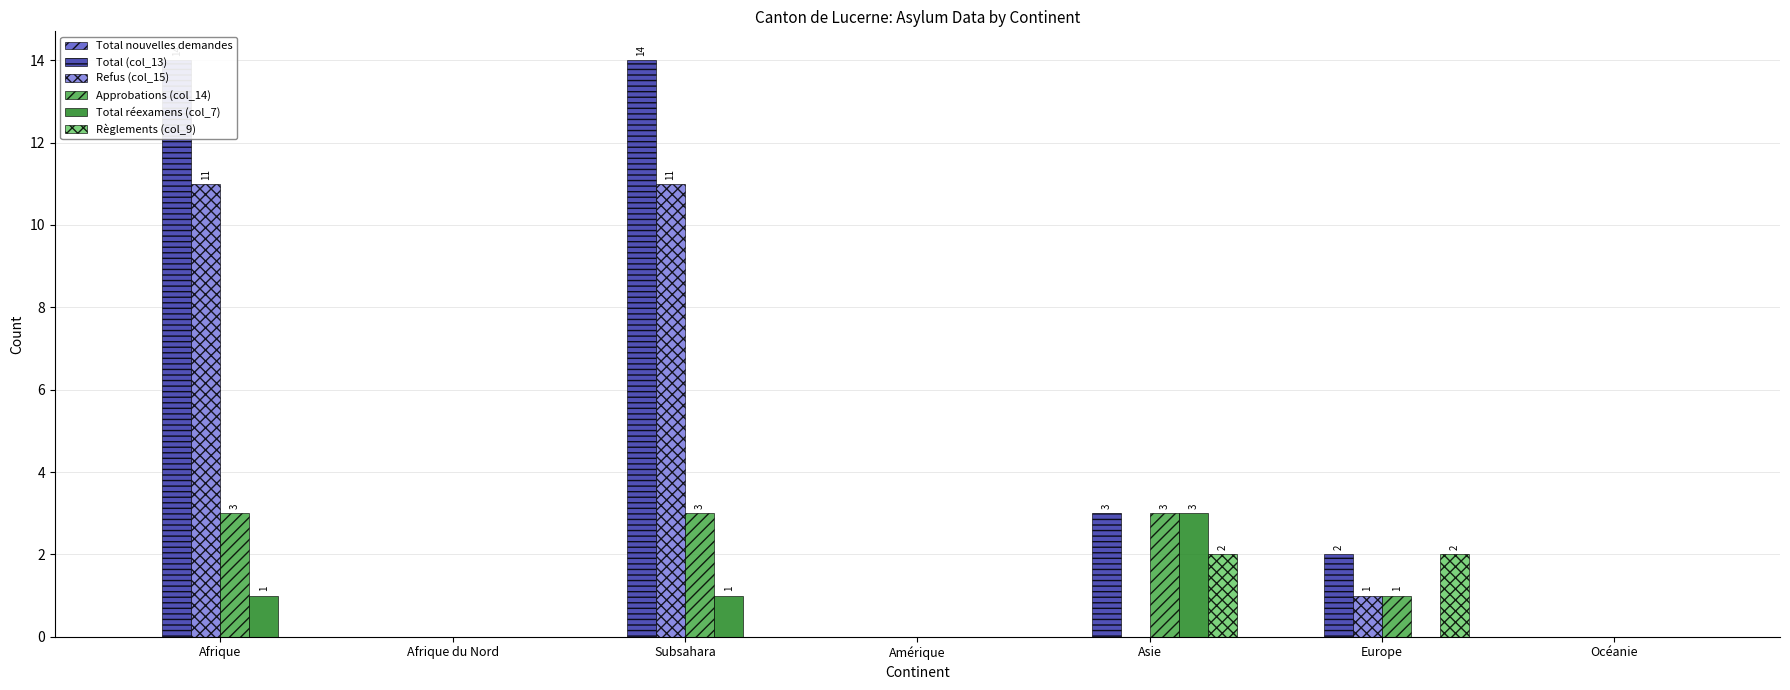

True or false: Approbations (col_14) has a value of 0 at Afrique du Nord.

True